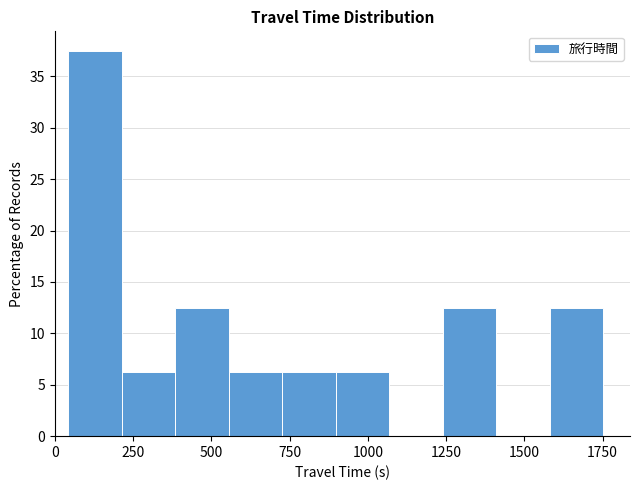

Read against the x-axis, roughly where is the centre of the tallest bar?

150